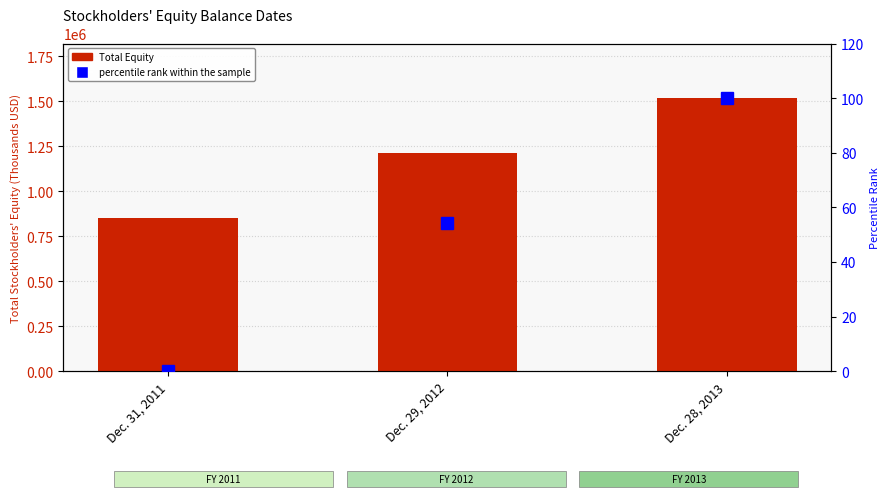

What is the difference between the percentile rank within the sample values at Dec. 28, 2013 and Dec. 29, 2012?

45.7